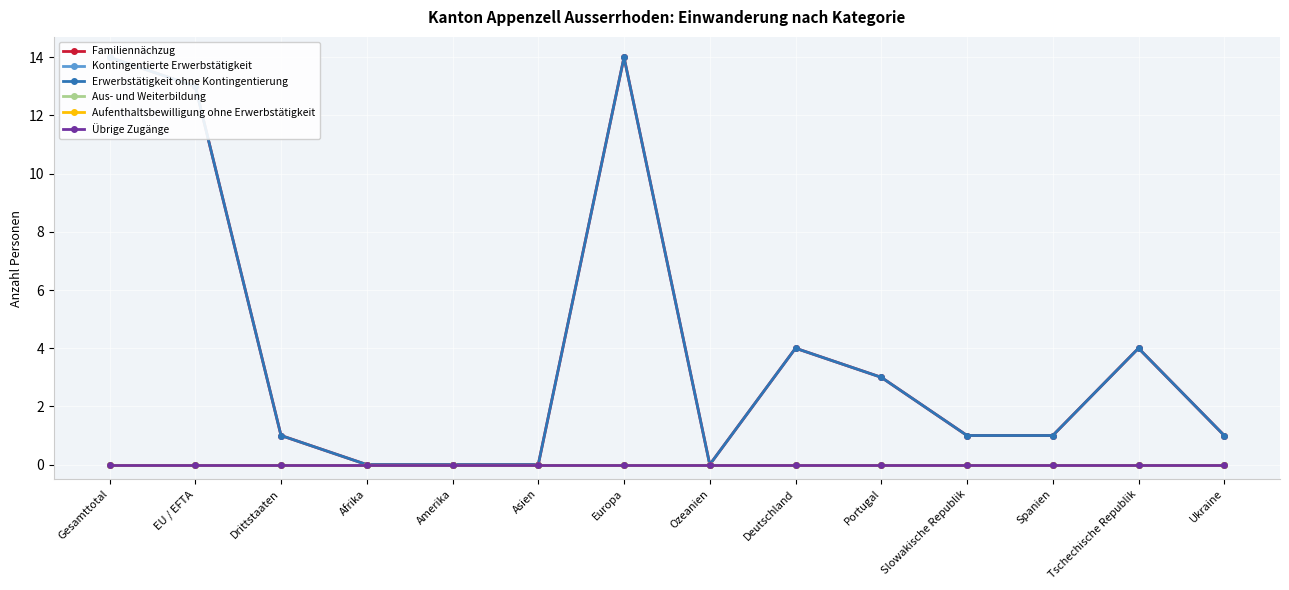

Reading left to right, what are all the values shown in this chart?

Familiennächzug: Gesamttotal=14	EU / EFTA=13	Drittstaaten=1	Afrika=0	Amerika=0	Asien=0	Europa=14	Ozeanien=0	Deutschland=4	Portugal=3	Slowakische Republik=1	Spanien=1	Tschechische Republik=4	Ukraine=1
Kontingentierte Erwerbstätigkeit: Gesamttotal=0	EU / EFTA=0	Drittstaaten=0	Afrika=0	Amerika=0	Asien=0	Europa=0	Ozeanien=0	Deutschland=0	Portugal=0	Slowakische Republik=0	Spanien=0	Tschechische Republik=0	Ukraine=0
Erwerbstätigkeit ohne Kontingentierung: Gesamttotal=14	EU / EFTA=13	Drittstaaten=1	Afrika=0	Amerika=0	Asien=0	Europa=14	Ozeanien=0	Deutschland=4	Portugal=3	Slowakische Republik=1	Spanien=1	Tschechische Republik=4	Ukraine=1
Aus- und Weiterbildung: Gesamttotal=0	EU / EFTA=0	Drittstaaten=0	Afrika=0	Amerika=0	Asien=0	Europa=0	Ozeanien=0	Deutschland=0	Portugal=0	Slowakische Republik=0	Spanien=0	Tschechische Republik=0	Ukraine=0
Aufenthaltsbewilligung ohne Erwerbstätigkeit: Gesamttotal=0	EU / EFTA=0	Drittstaaten=0	Afrika=0	Amerika=0	Asien=0	Europa=0	Ozeanien=0	Deutschland=0	Portugal=0	Slowakische Republik=0	Spanien=0	Tschechische Republik=0	Ukraine=0
Übrige Zugänge: Gesamttotal=0	EU / EFTA=0	Drittstaaten=0	Afrika=0	Amerika=0	Asien=0	Europa=0	Ozeanien=0	Deutschland=0	Portugal=0	Slowakische Republik=0	Spanien=0	Tschechische Republik=0	Ukraine=0